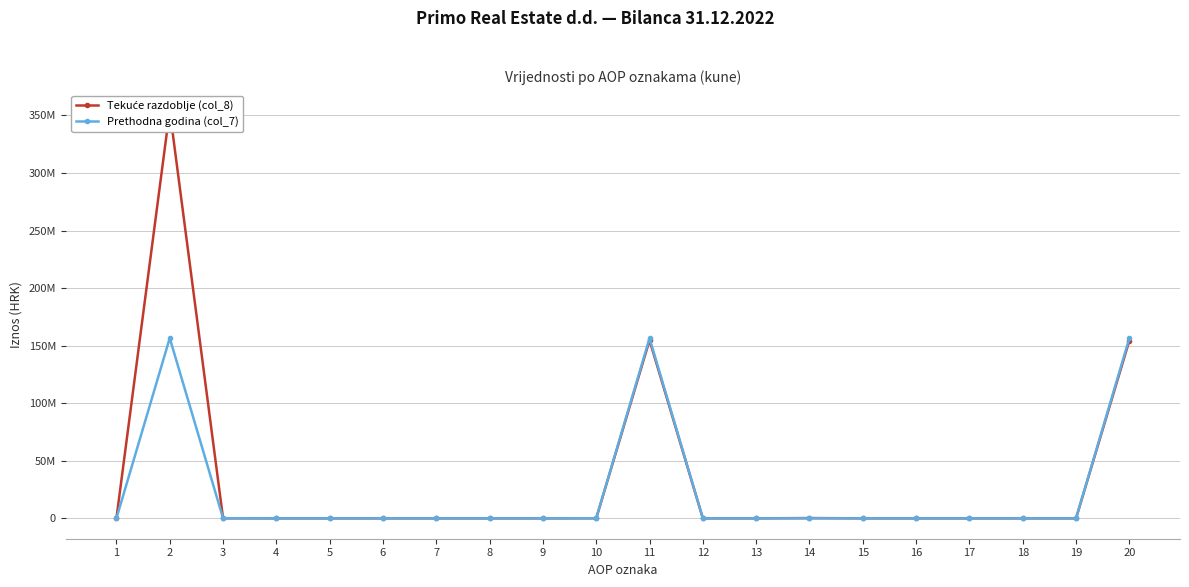

True or false: Tekuće razdoblje (col_8) has a value of 0 at 6.

True